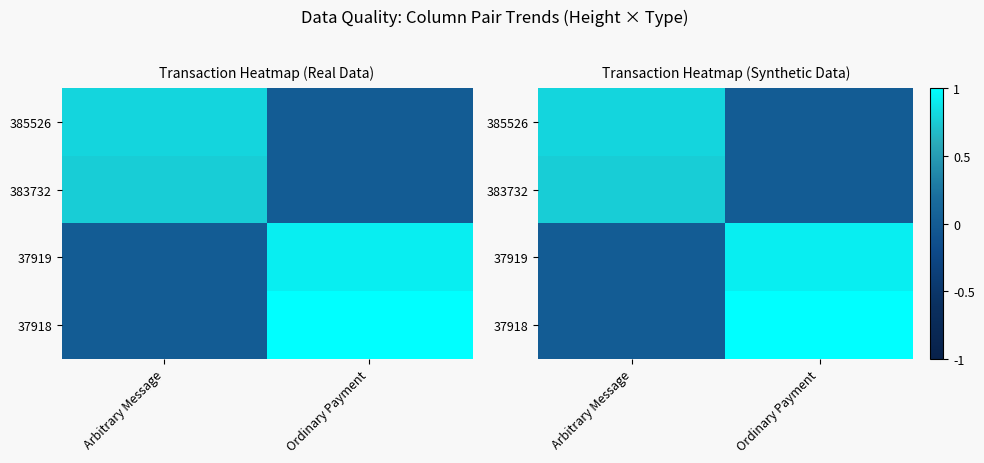

Rank the series by their average value, from highest to lowest.

37918, 37919, 385526, 383732